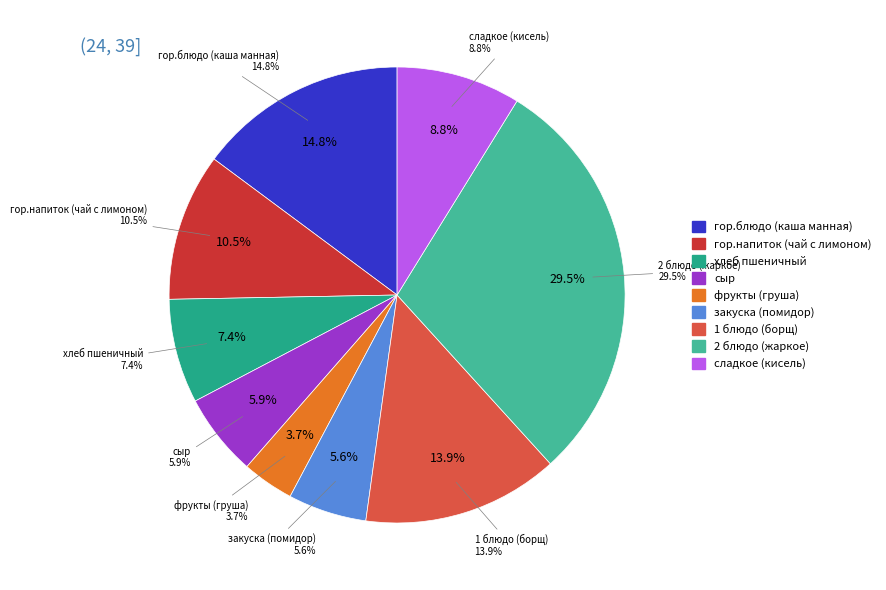

Count the number of slices in the pie.

9